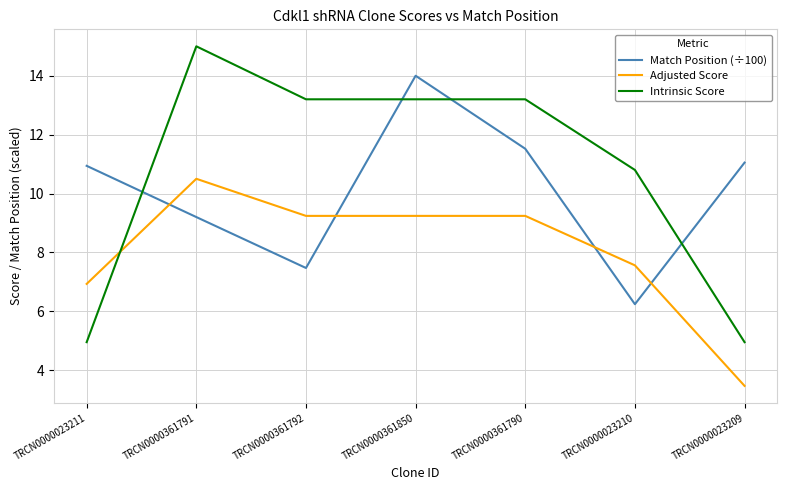

Where is the first local maximum for Adjusted Score?

TRCN0000361791